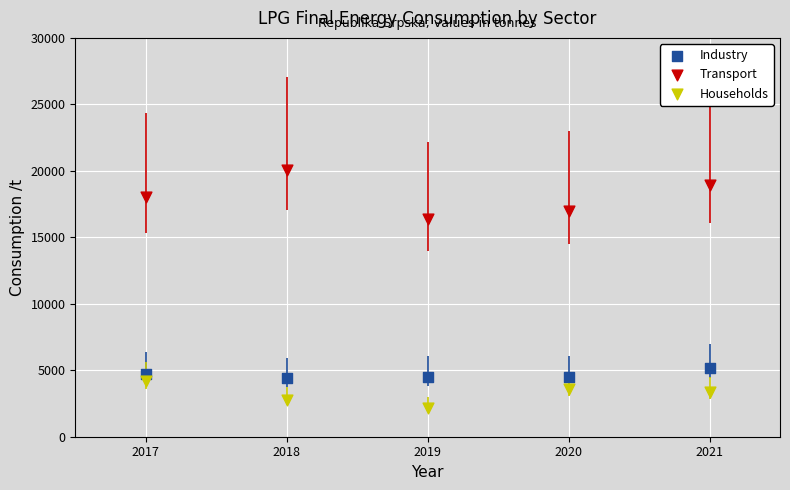

Across all data points, what is the range of X values (max minus min)?

4